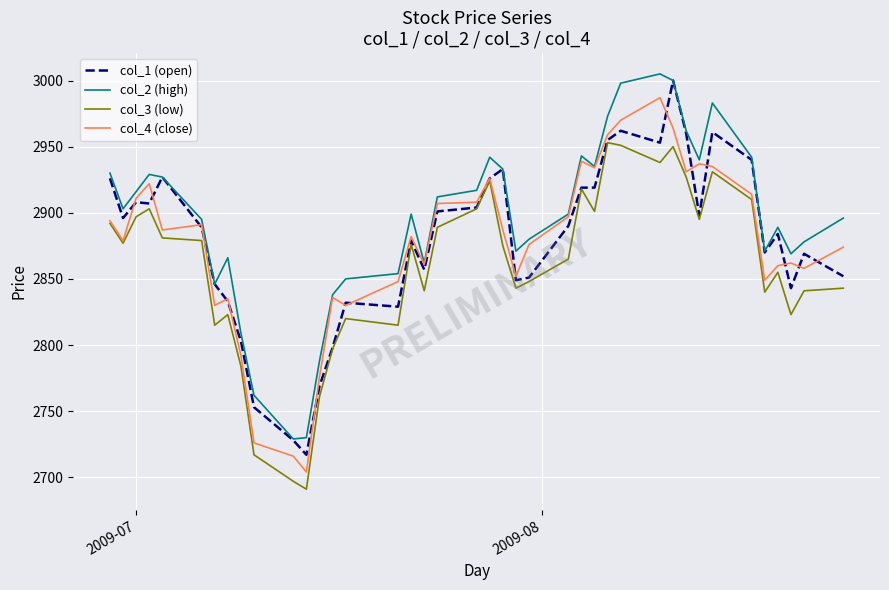

Which series has the largest total across all categories?

col_2 (high)